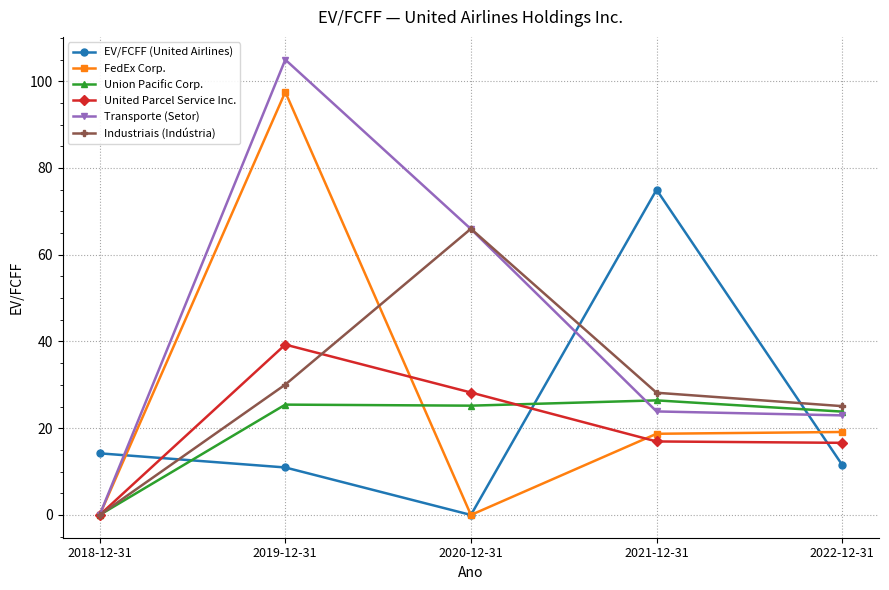

What is the label of the 4th point from the left?

2021-12-31